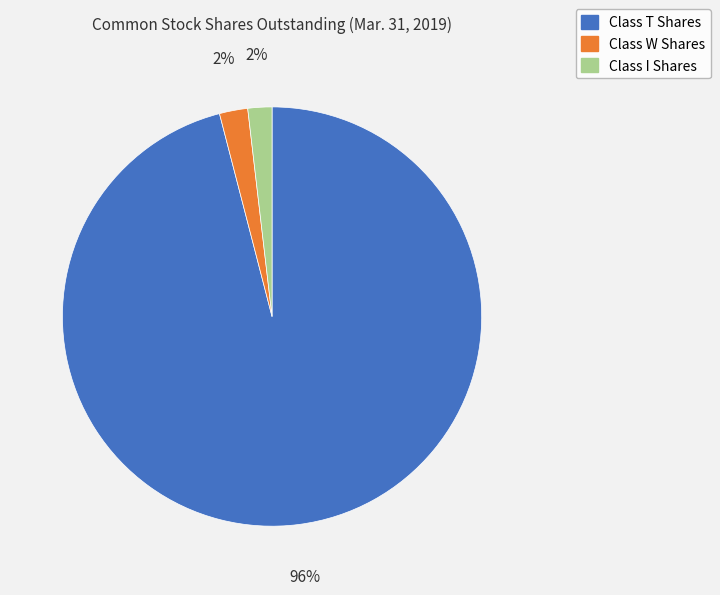

To the nearest percent, what is the combined percentage of Class W Shares and Class I Shares?

4%